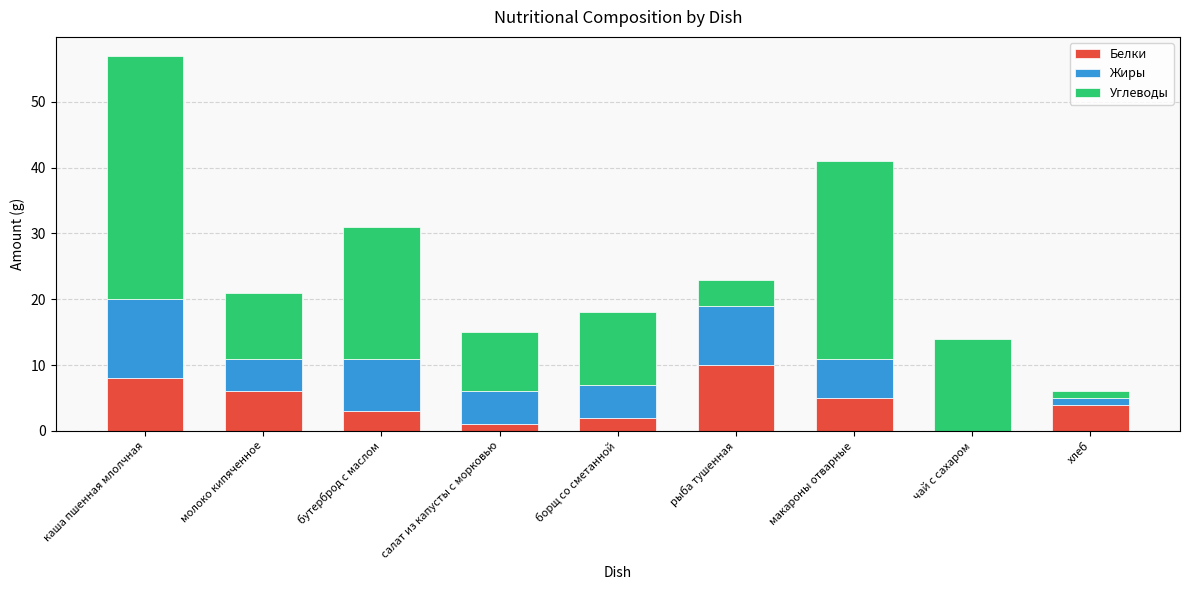

Reading right to left, list the values for the Белки series.

хлеб=4	чай с сахаром=0	макароны отварные=5	рыба тушенная=10	борщ со сметанной=2	салат из капусты с морковью=1	бутерброд с маслом=3	молоко кипяченное=6	каша пшенная млолчная=8